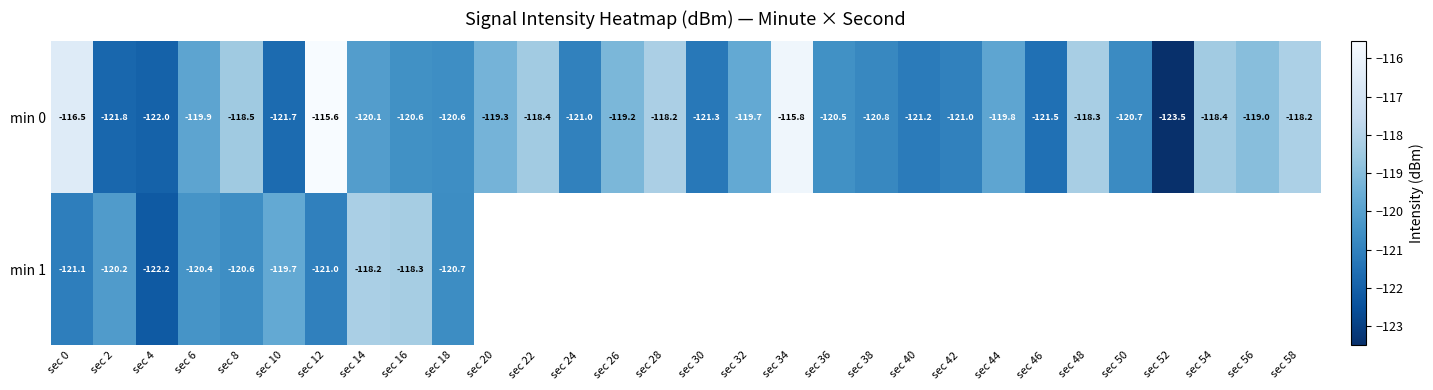

Rank the series at sec 6 from lowest to highest value.

min 1, min 0